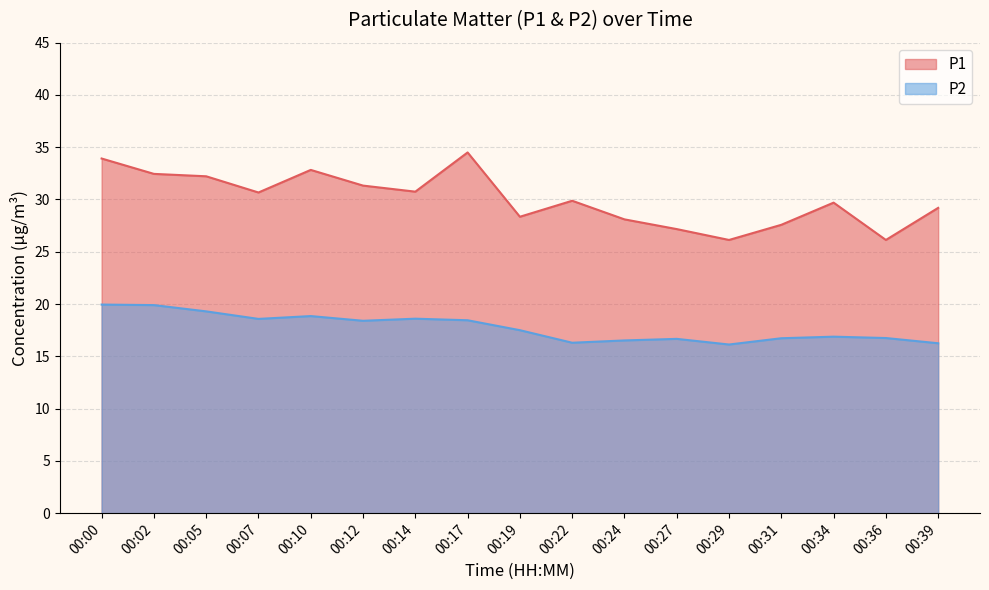

Which series changed the most between 00:05 and 00:27?

P1